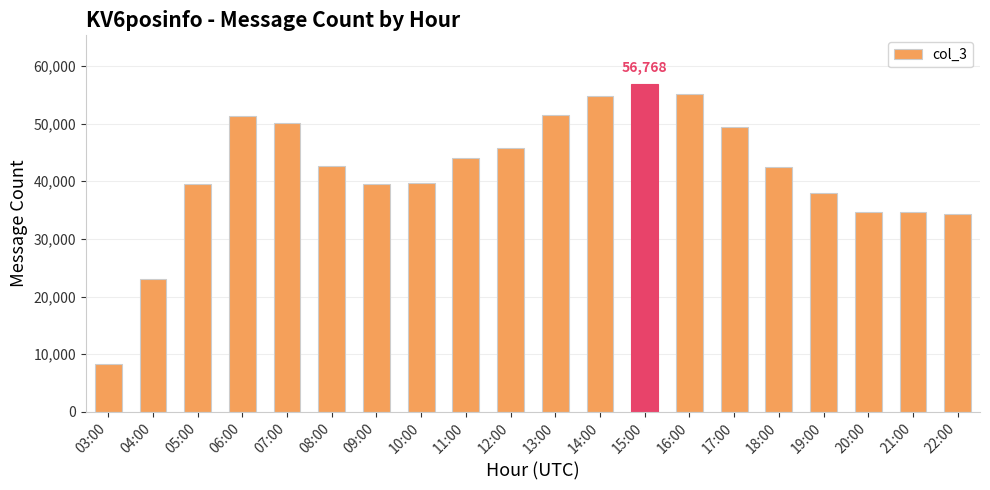

At which label does the data first exceed 42660?

06:00